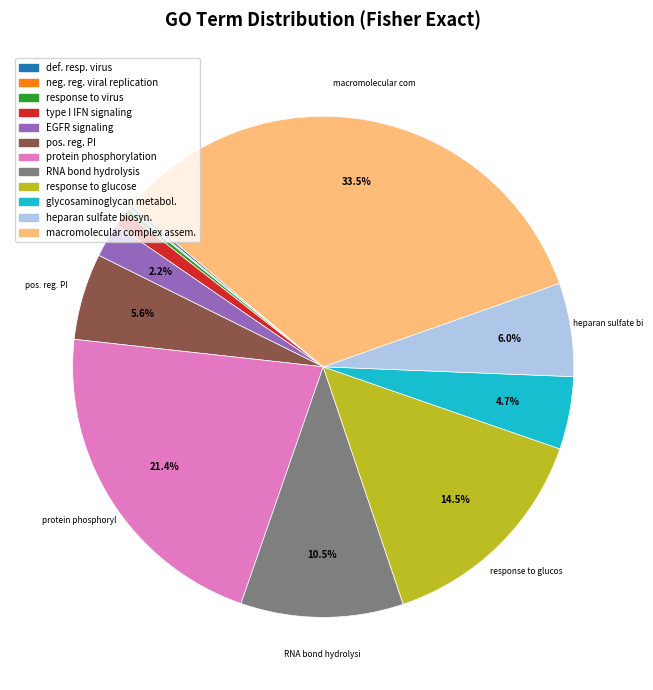

Does any single category account for the majority?

No